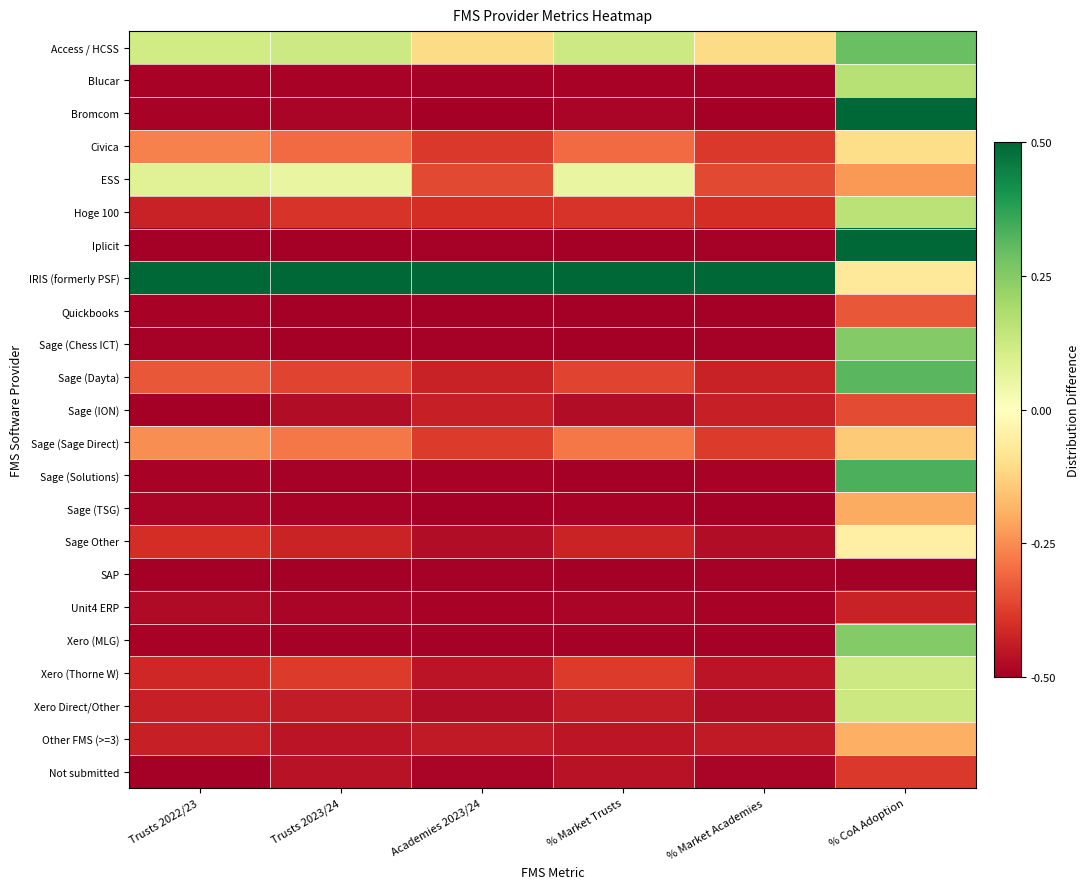

What is the greatest value displayed?

0.5